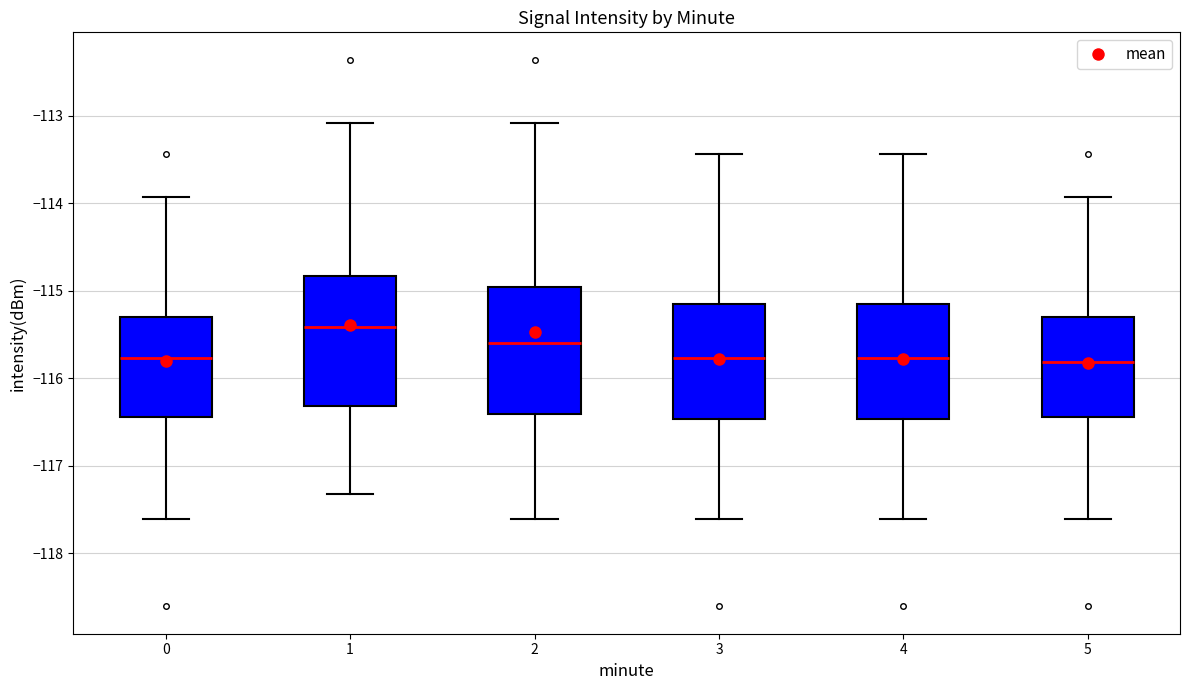

Where does the median line of the box at x = 4 sit on the y-axis? The values are not printed on the chart, so give them approximately, as read against the axis.

-115.8